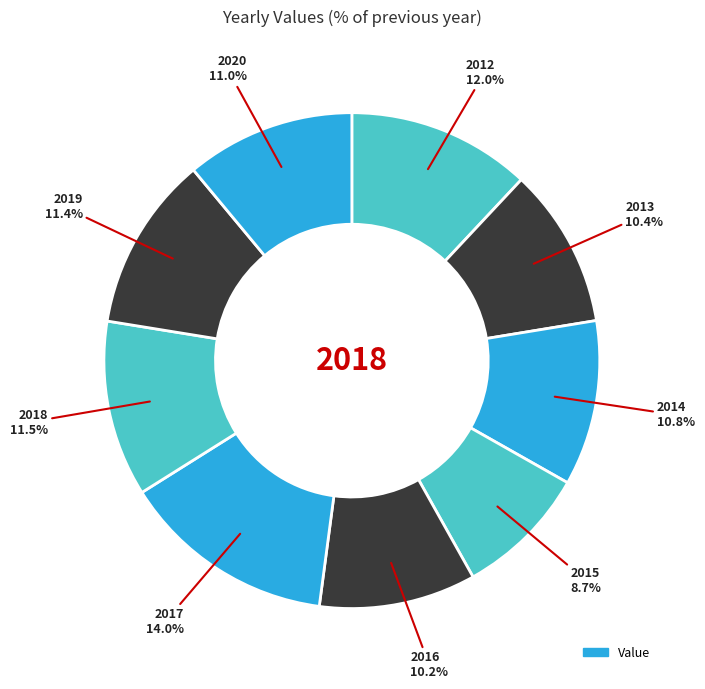

Is there any slice that represents more than half of the pie?

No